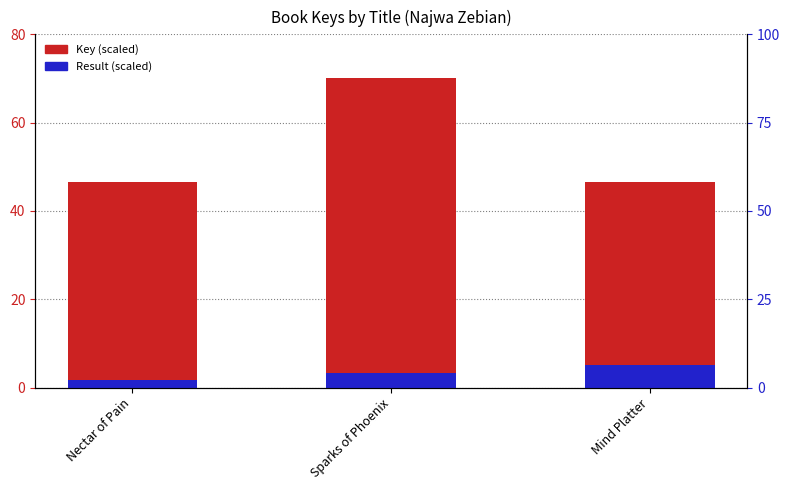

What is the minimum value shown in the chart?

1.7